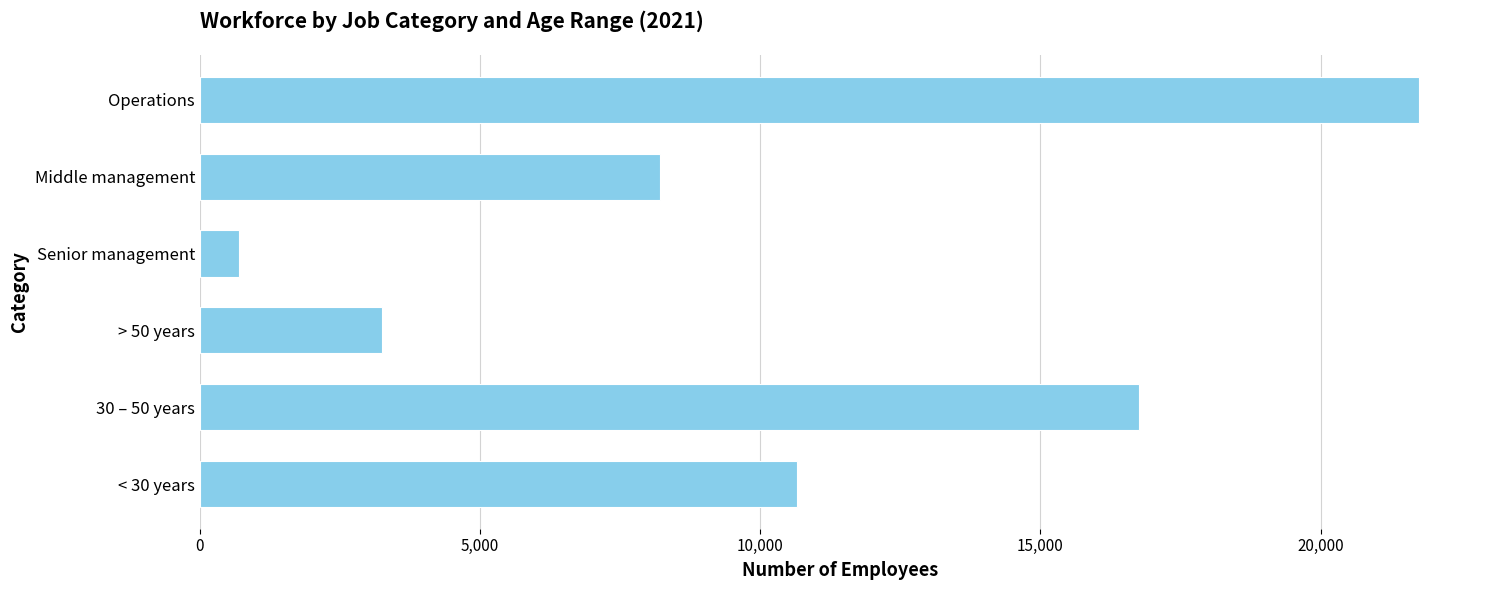

What is the sum of all values?

61334